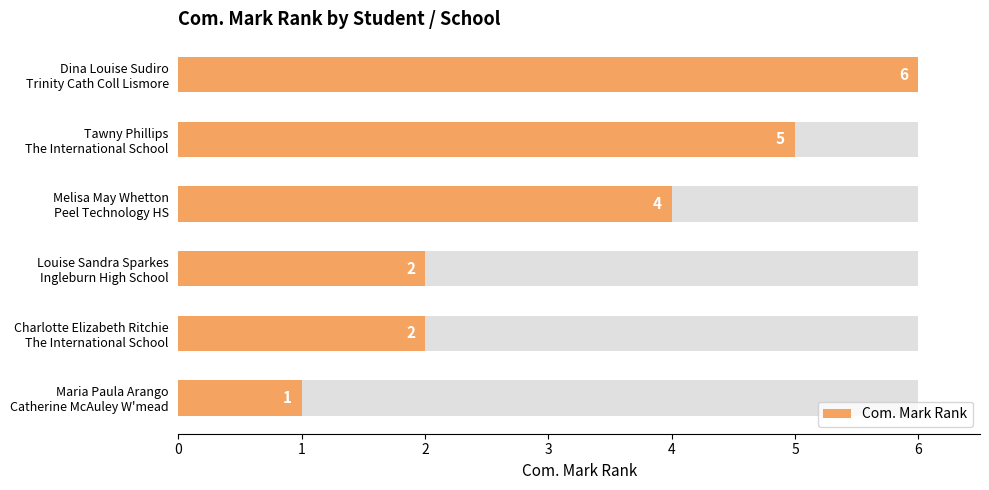

What is the sum of all values?

20